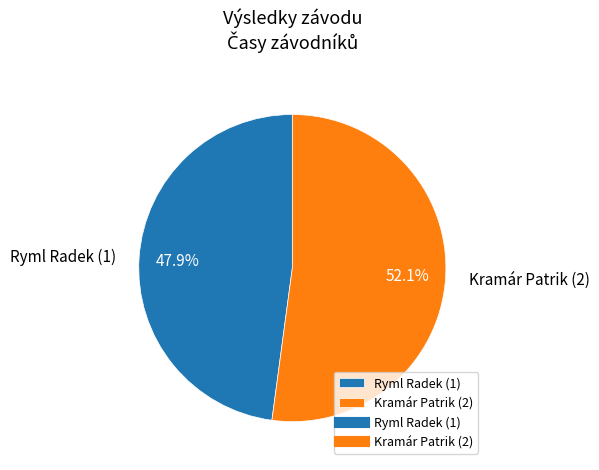

Does Ryml Radek (1) represent more than half of the total?

No